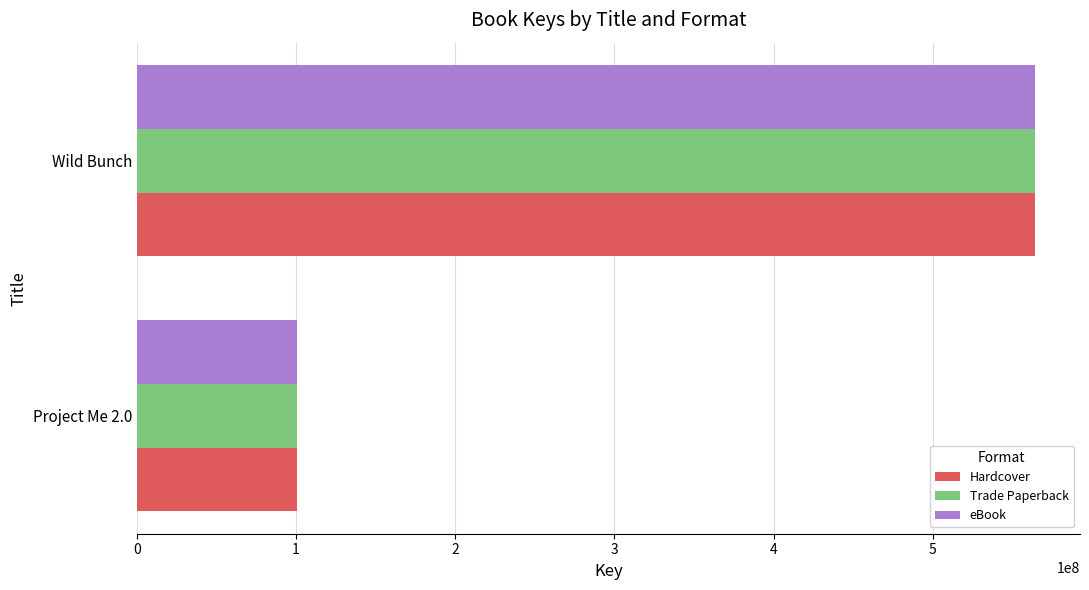

What is the average value of the Trade Paperback series?

332458714